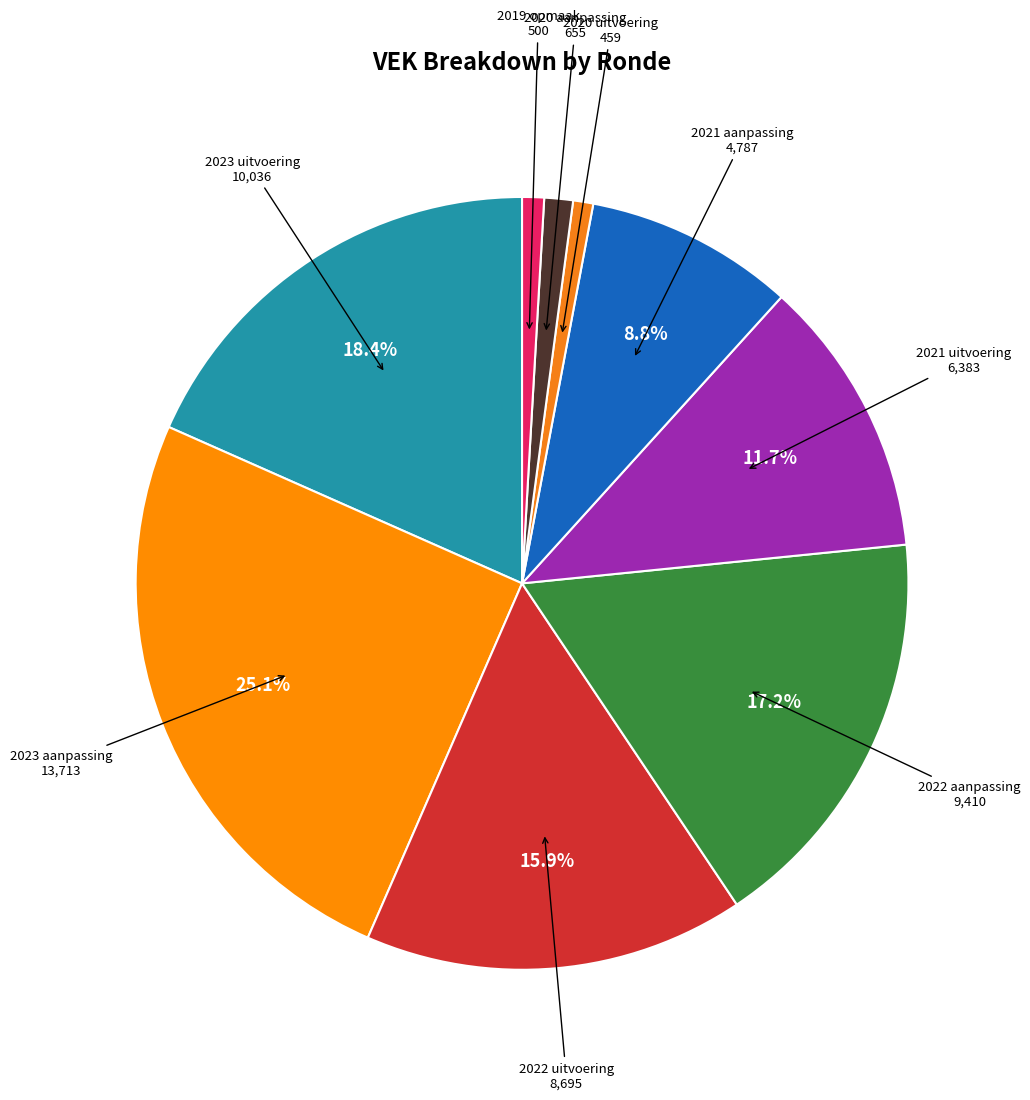

To the nearest percent, what is the average slice percentage?

11%